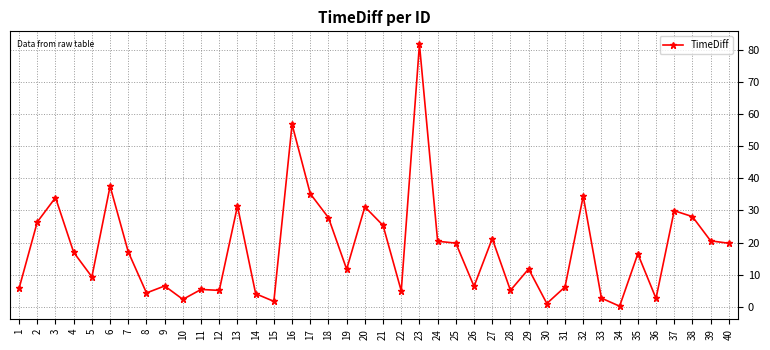

At which category does the chart reach its peak across all series?

23